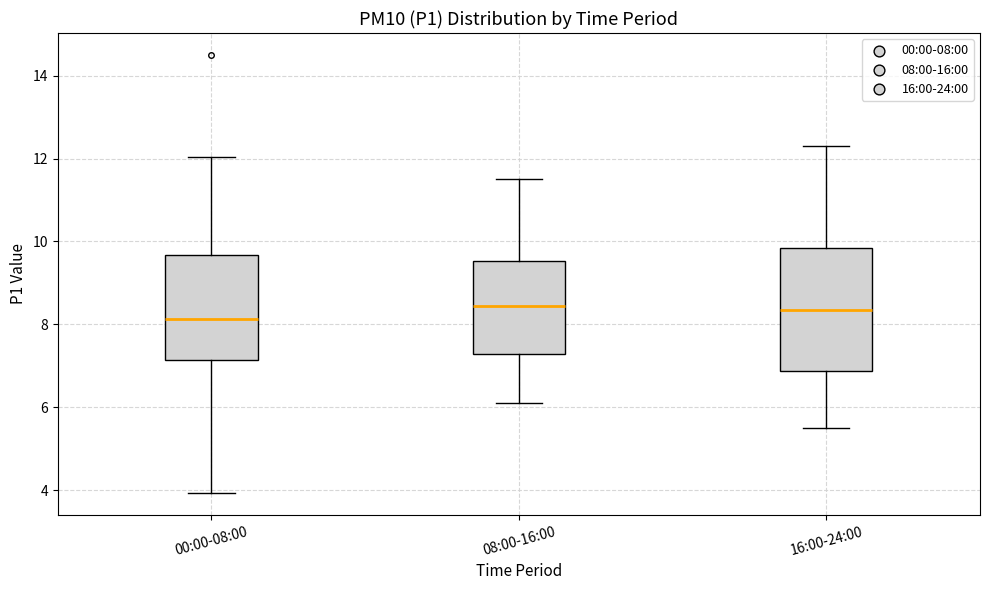

Reading left to right, transcribe this box plot: for each box, give where its median line is, the range the box spans, and where its two whiskers end, as read against the y-axis. The values are not printed on the chart, so give them approximately, as read against the axis.

00:00-08:00: median 8.2, box 7.2 to 9.6, whiskers 4.0 to 12.0
08:00-16:00: median 8.4, box 7.2 to 9.6, whiskers 6.2 to 11.6
16:00-24:00: median 8.4, box 6.8 to 9.8, whiskers 5.6 to 12.4